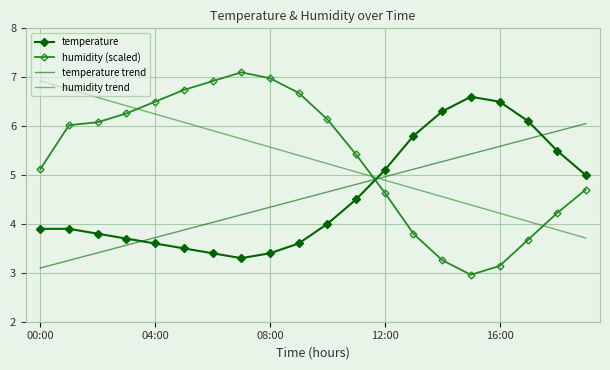

What is the highest value of the temperature trend series?

6.1